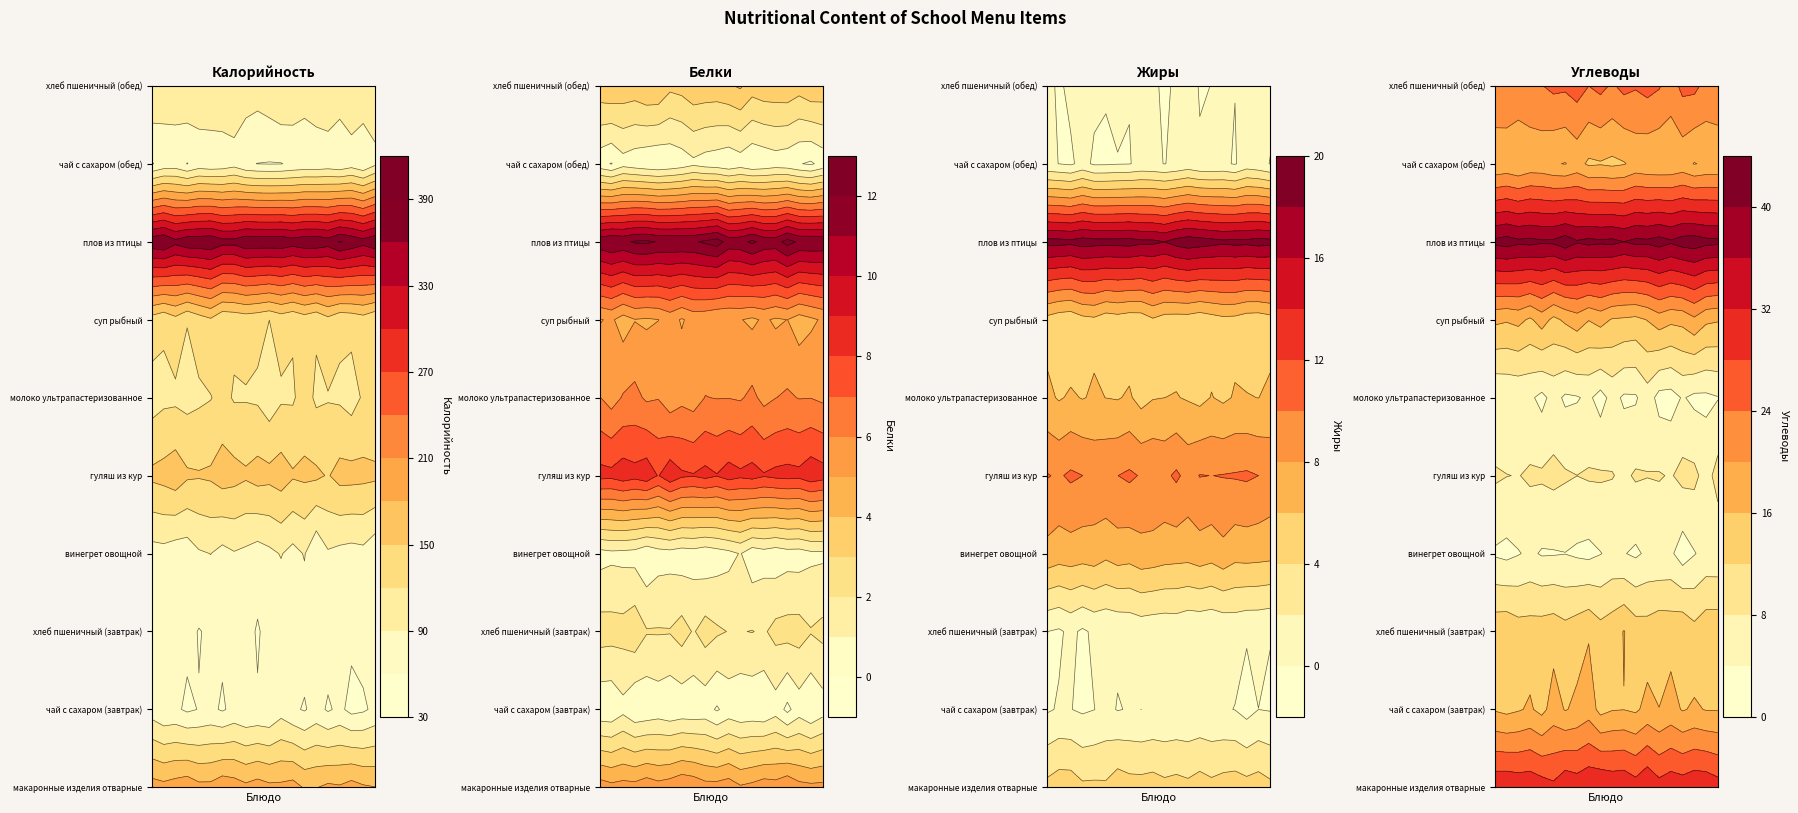

Which category has the lowest value across all series?

хлеб пшеничный (завтрак)